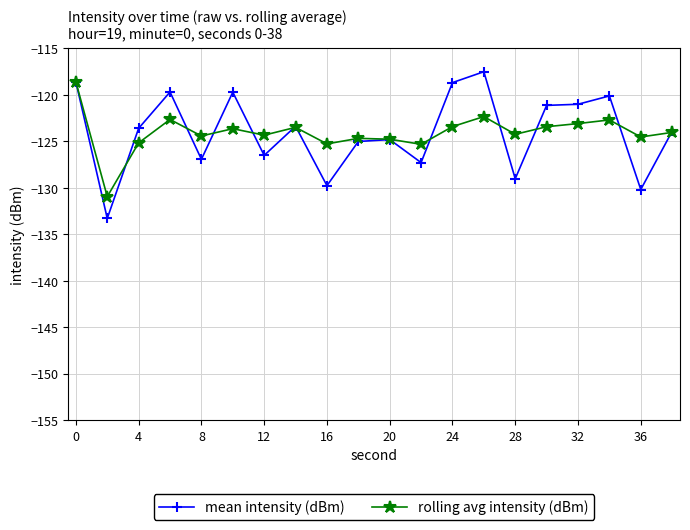

What is the lowest value of the rolling avg intensity (dBm) series?

-130.9